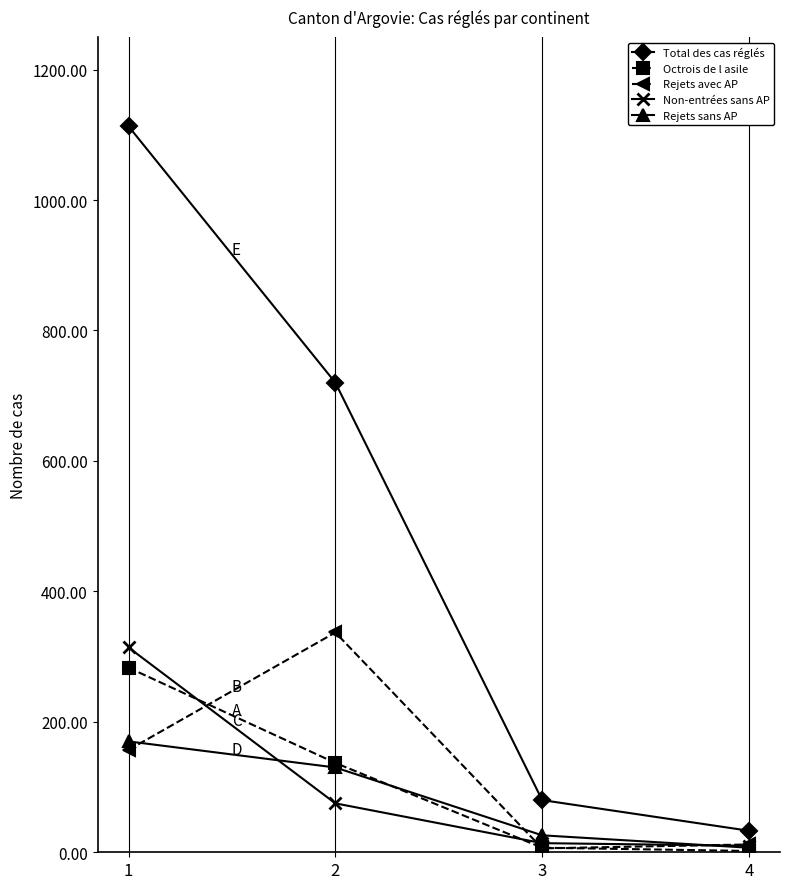

At which category is the sum across all series the highest?

1